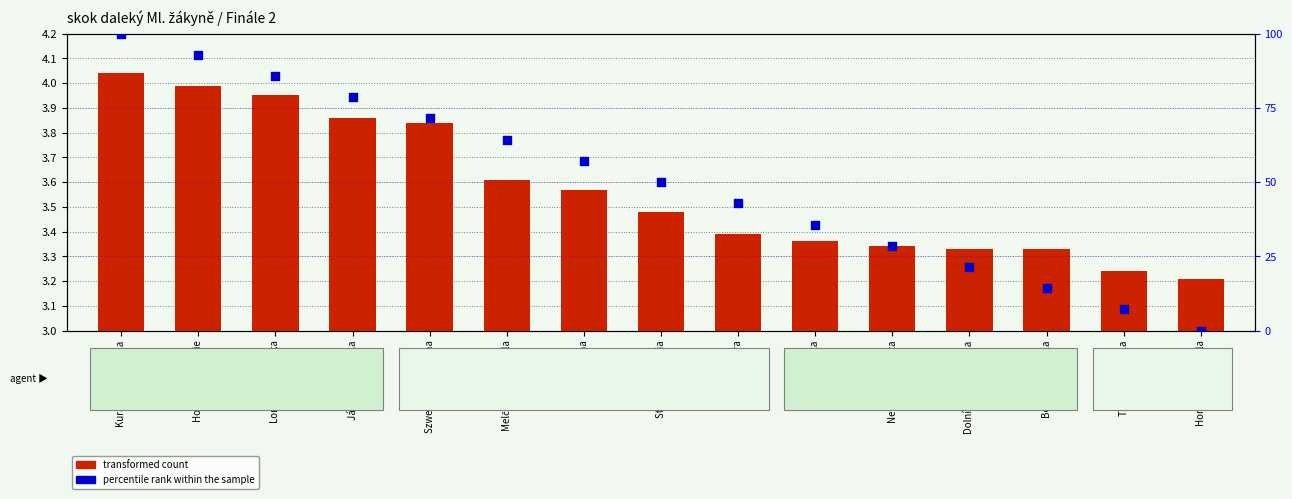

Which series contains the lowest Y value?

percentile rank within the sample